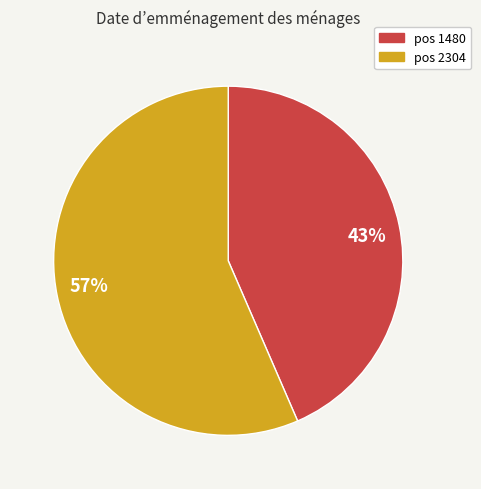

What is the ratio of the value at 43% to the value at 57%?

0.8